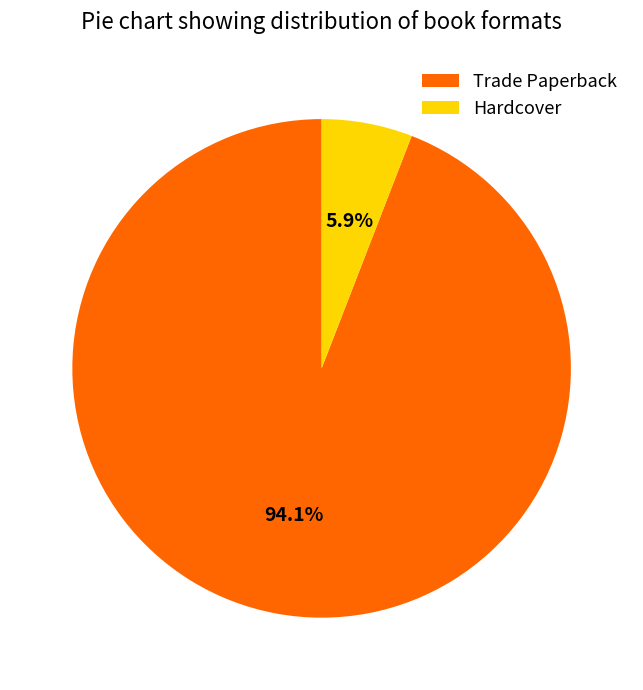

Combined, what portion of the pie is Trade Paperback and Hardcover?

100.0%